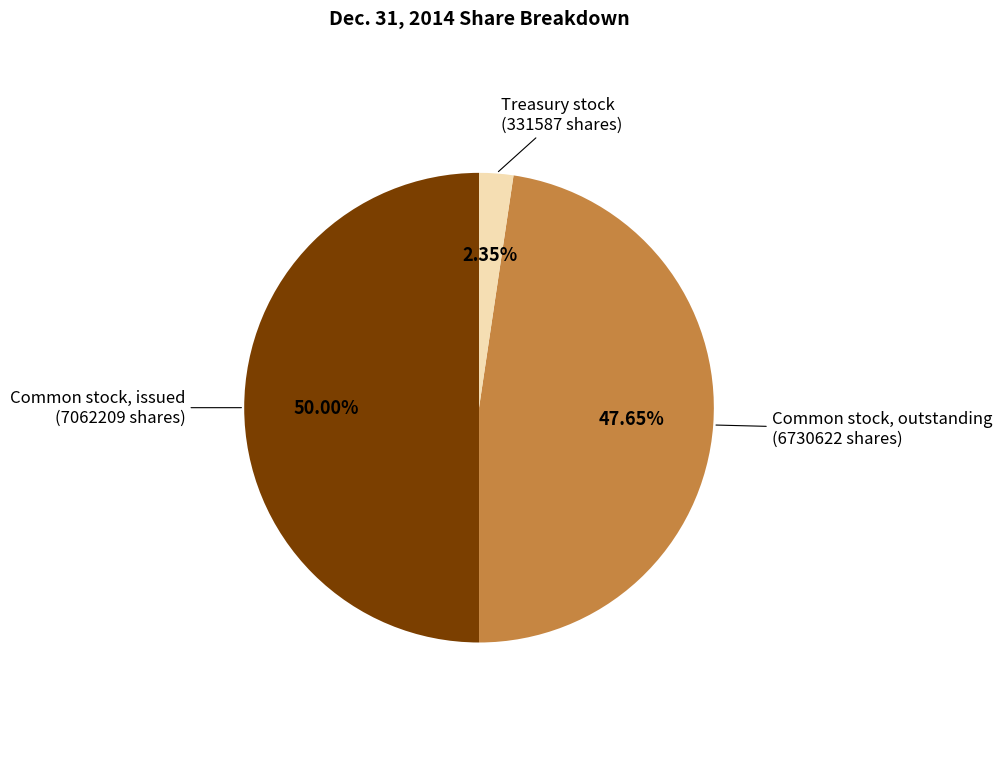

Is there a majority slice in this chart?

No